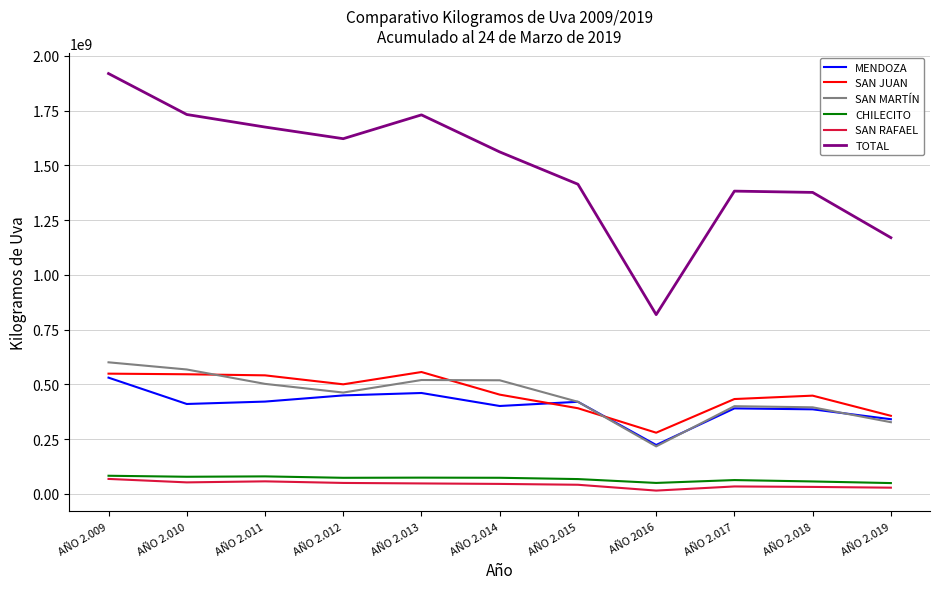

Is the value of SAN MARTÍN at AÑO 2.019 greater than the value of SAN RAFAEL at AÑO 2.011?

Yes